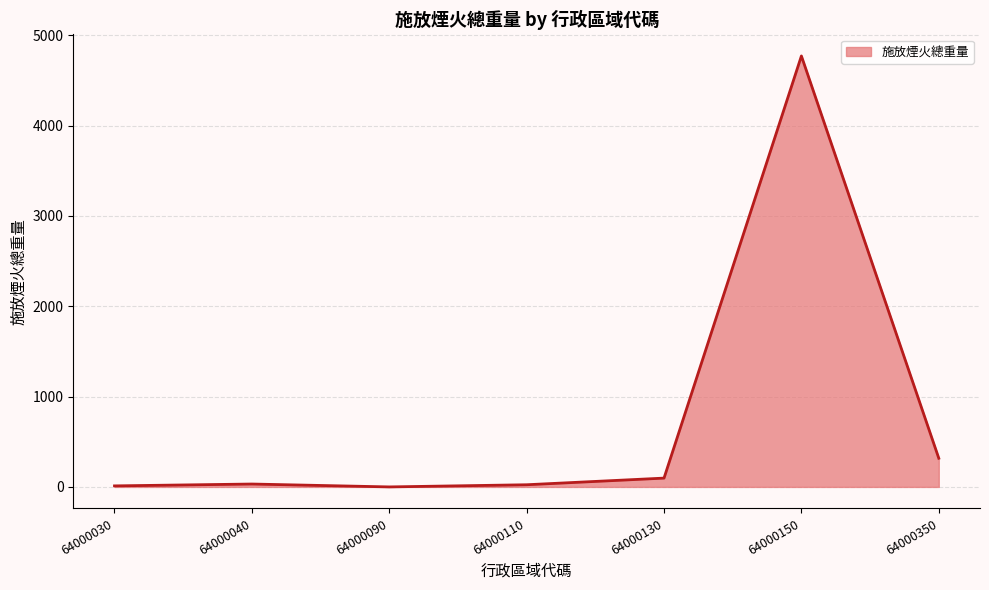

At which label is the value closest to 2385?

64000350